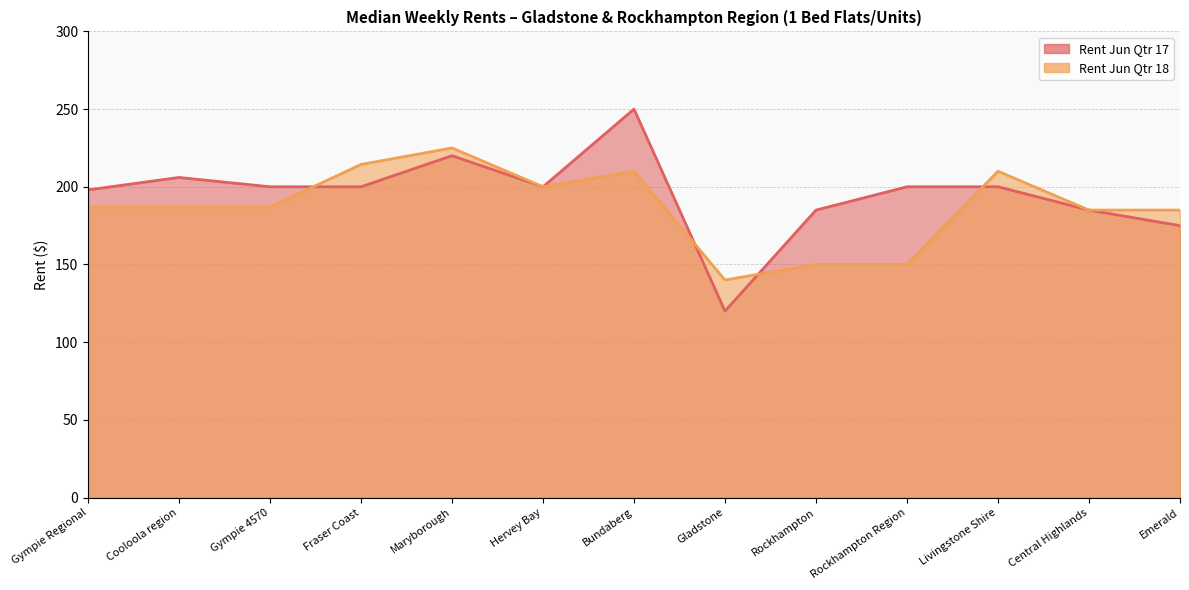

What is the label of the 3rd point from the left?

Gympie 4570